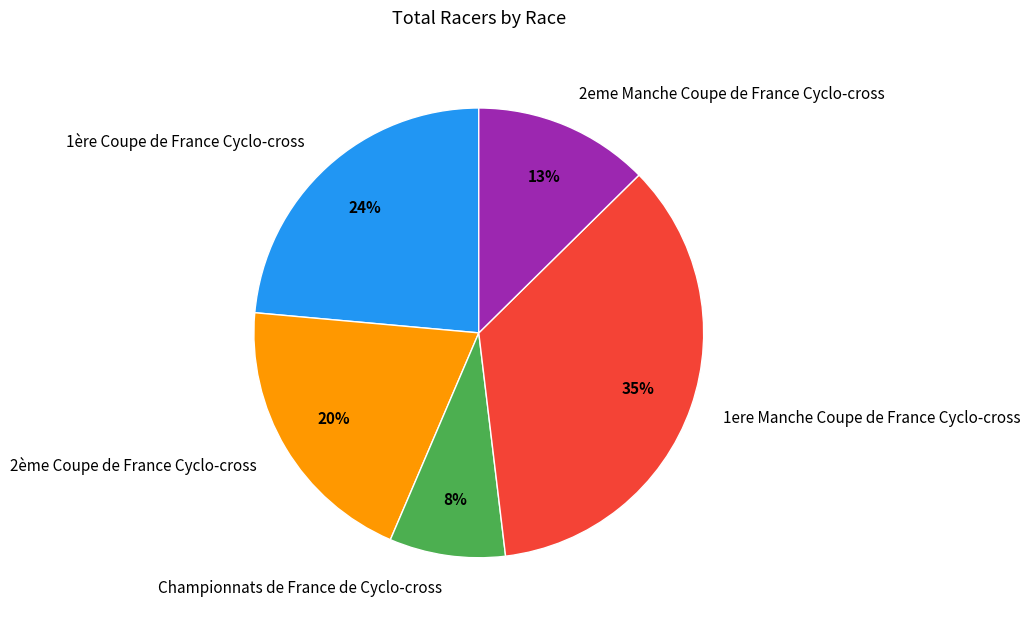

True or false: 2ème Coupe de France Cyclo-cross accounts for 8% of the total.

False